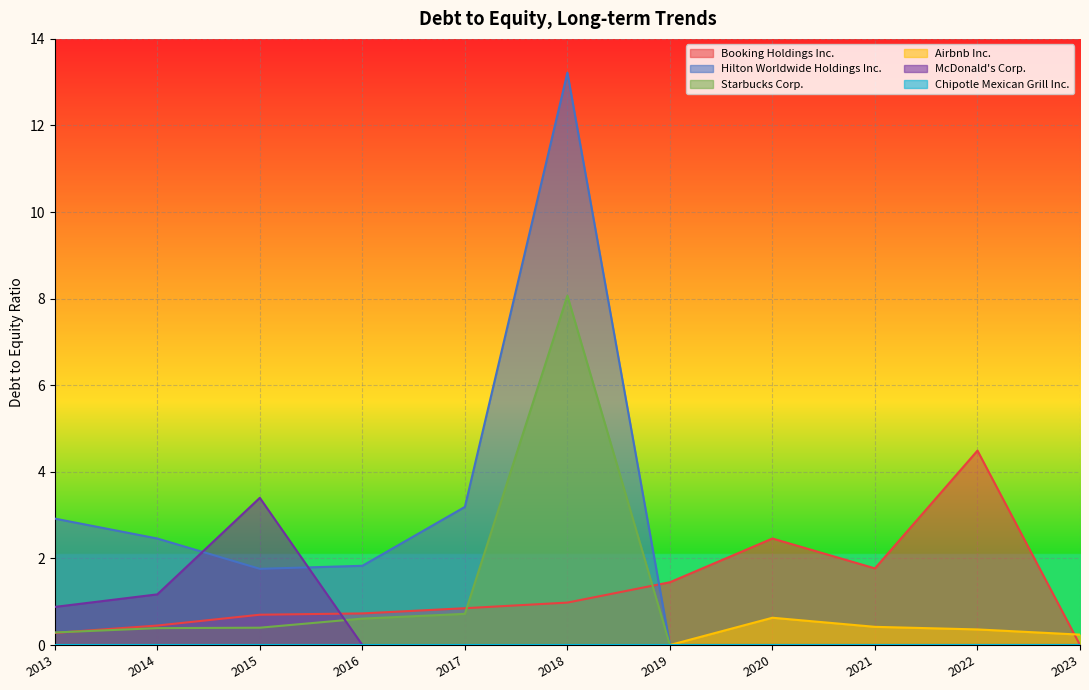

What is the greatest value displayed?

13.2